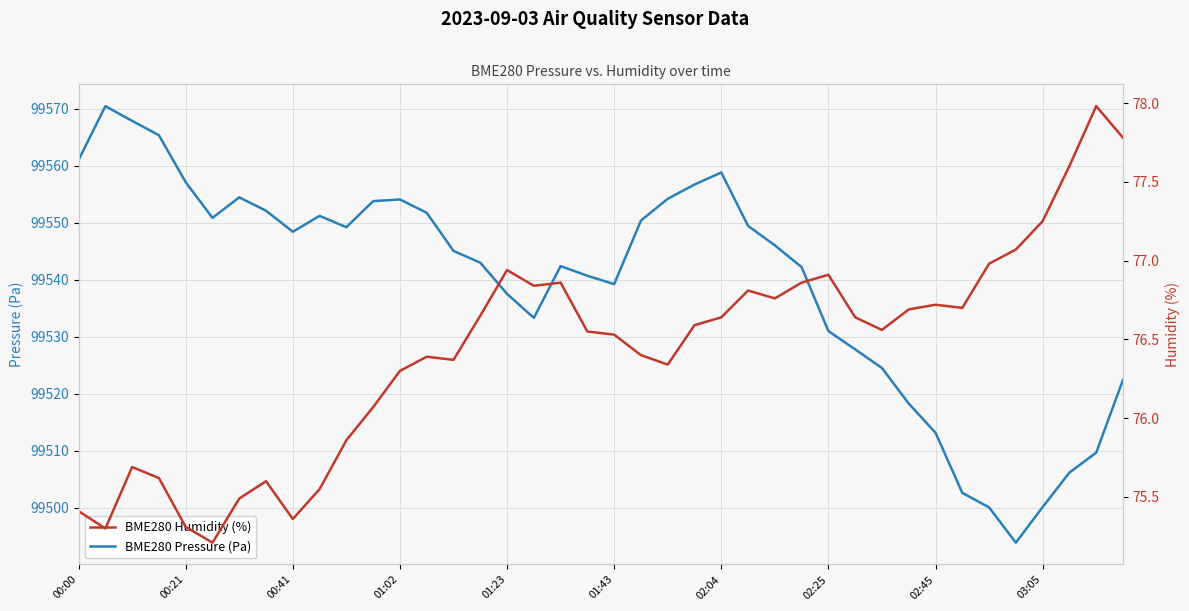

How many interior local peaks does the BME280 Humidity (%) series have?

9